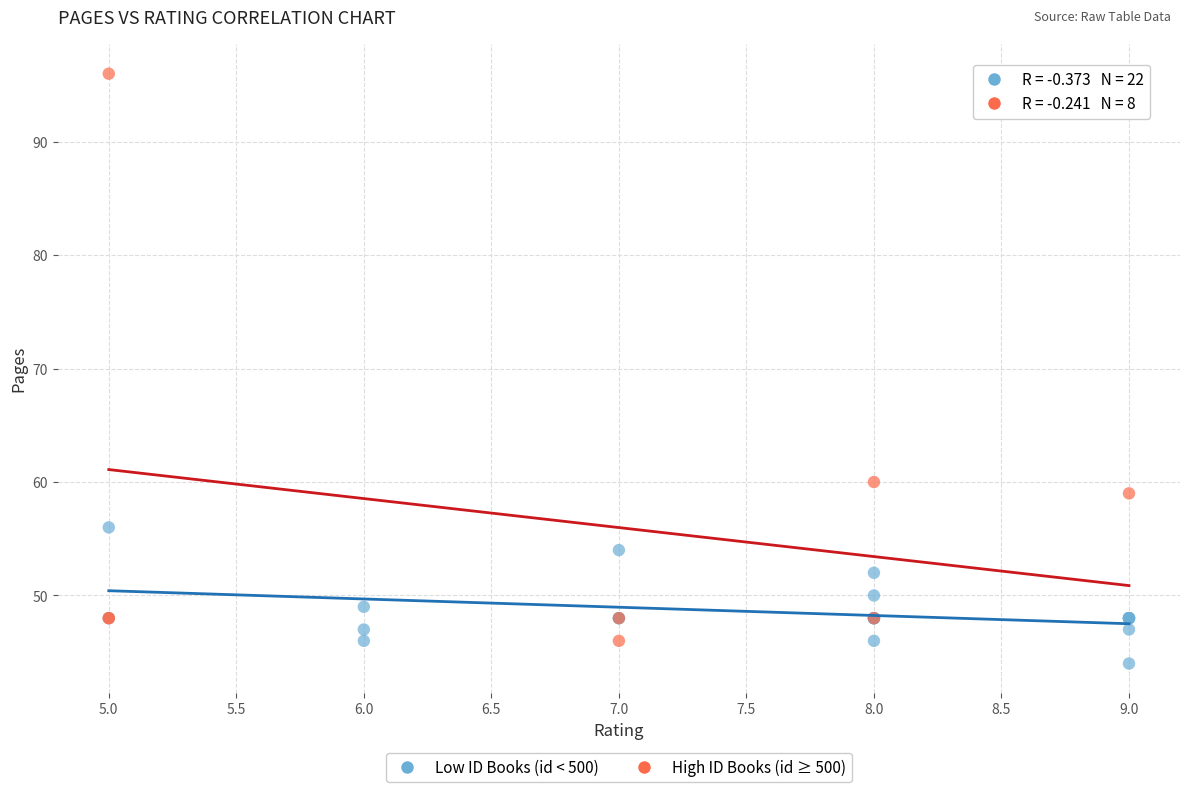

Which series reaches the maximum Y coordinate?

High ID Books (id ≥ 500)